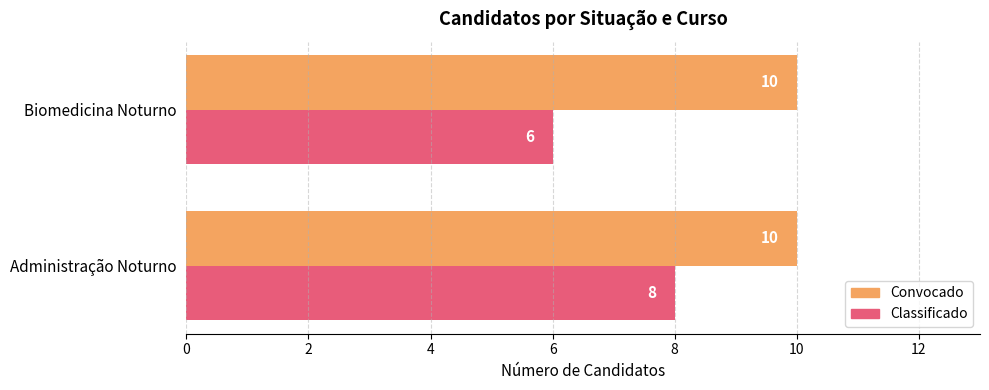

Which series has the widest spread of values?

Classificado